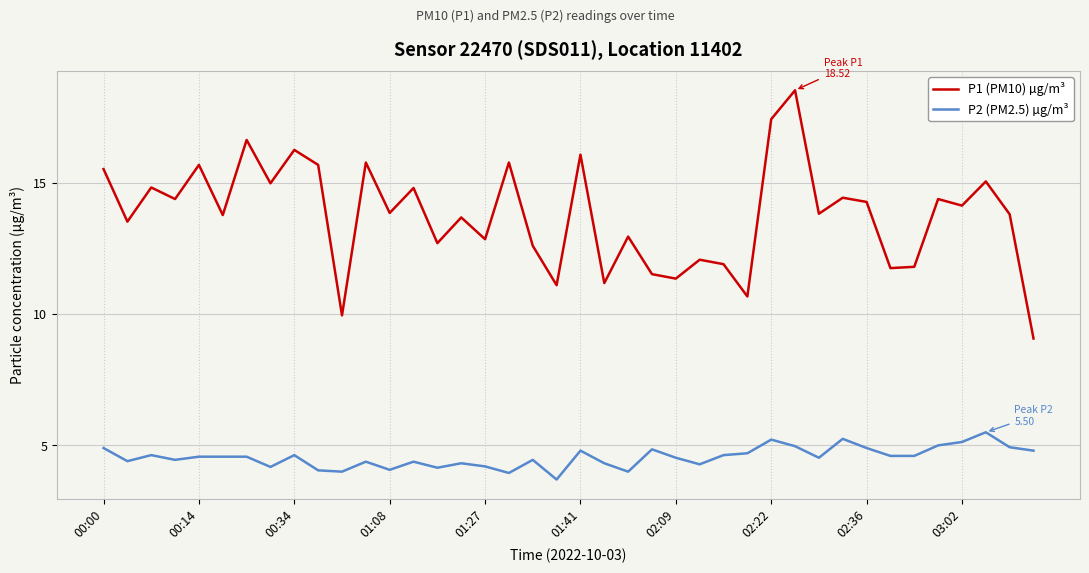

Which series has the largest total across all categories?

P1 (PM10) µg/m³